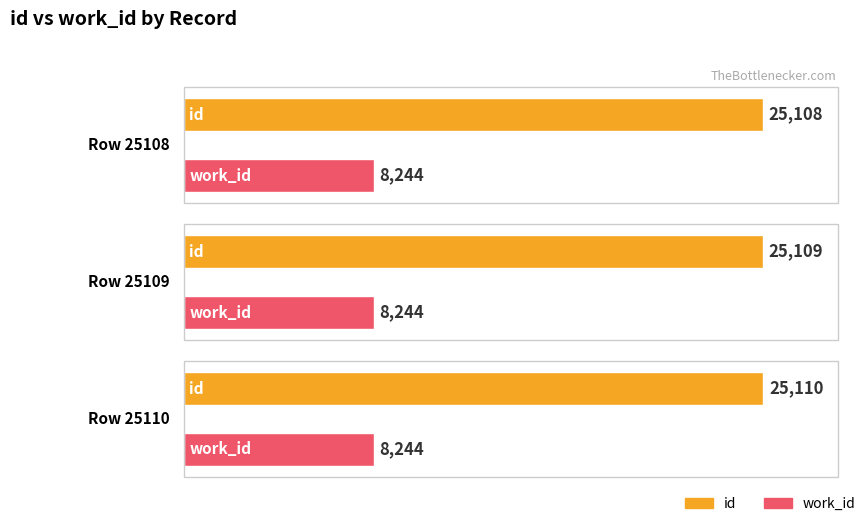

Is the value of work_id at Row 25108 greater than the value of id at Row 25108?

No